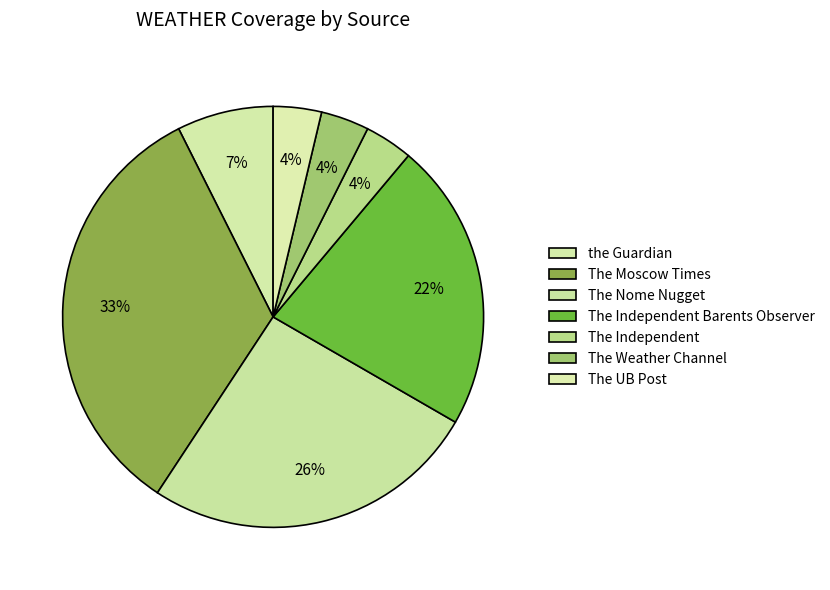

To the nearest percent, what percentage of the pie is the Guardian?

7%